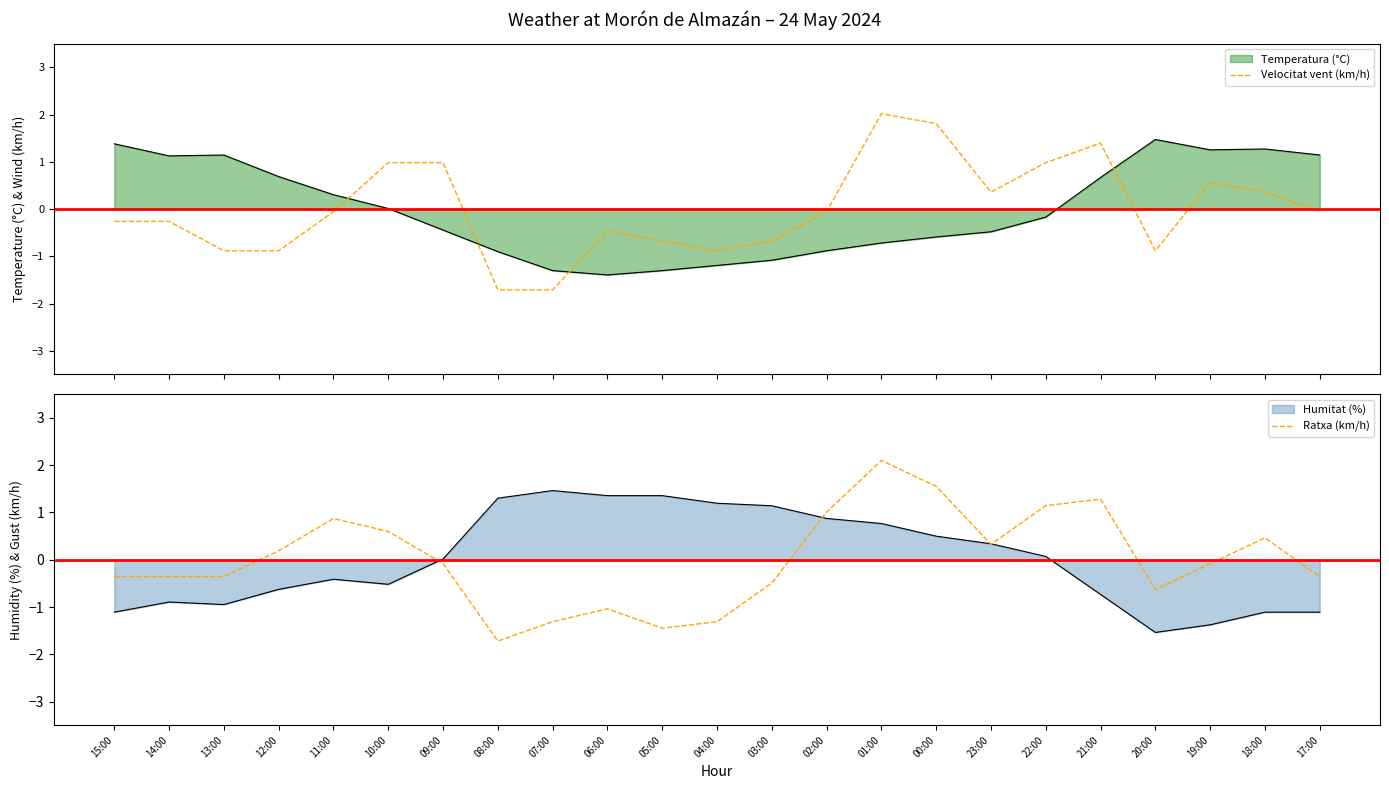

How many positive values does the Ratxa (km/h) series have?

10